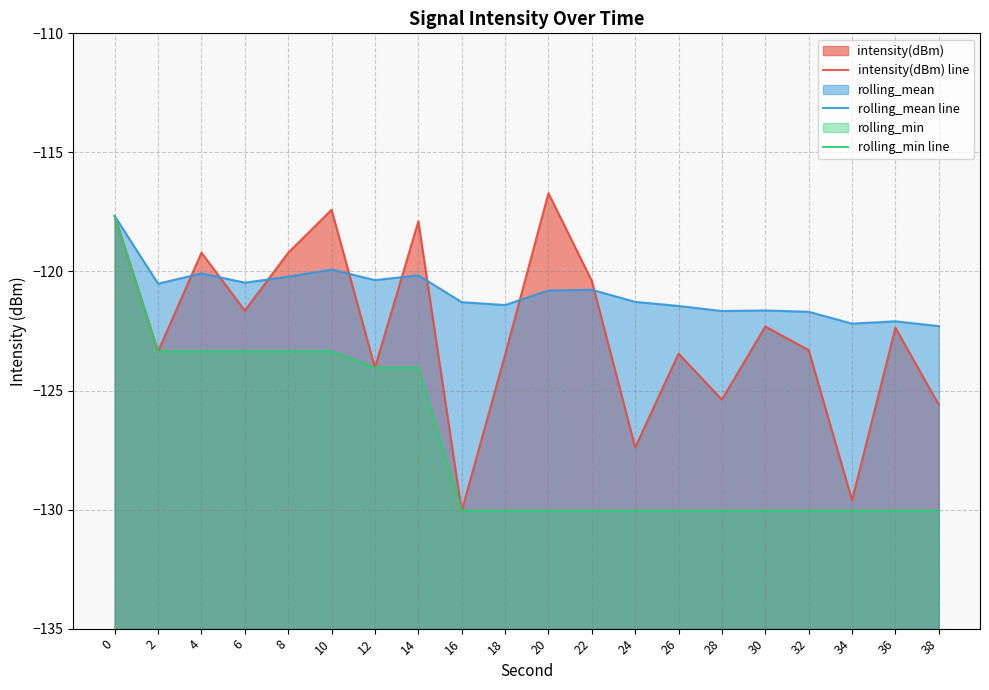

Reading right to left, extract all data points from this chart.

intensity(dBm) line: -125.6	-122.4	-129.6	-123.3	-122.3	-125.4	-123.5	-127.4	-120.4	-116.7	-123.5	-130.1	-117.9	-124.0	-117.4	-119.2	-121.6	-119.2	-123.4	-117.7
rolling_mean line: -122.3	-122.1	-122.2	-121.7	-121.6	-121.7	-121.4	-121.3	-120.8	-120.8	-121.4	-121.3	-120.2	-120.4	-119.9	-120.2	-120.5	-120.1	-120.5	-117.7
rolling_min line: -130.1	-130.1	-130.1	-130.1	-130.1	-130.1	-130.1	-130.1	-130.1	-130.1	-130.1	-130.1	-124.0	-124.0	-123.4	-123.4	-123.4	-123.4	-123.4	-117.7